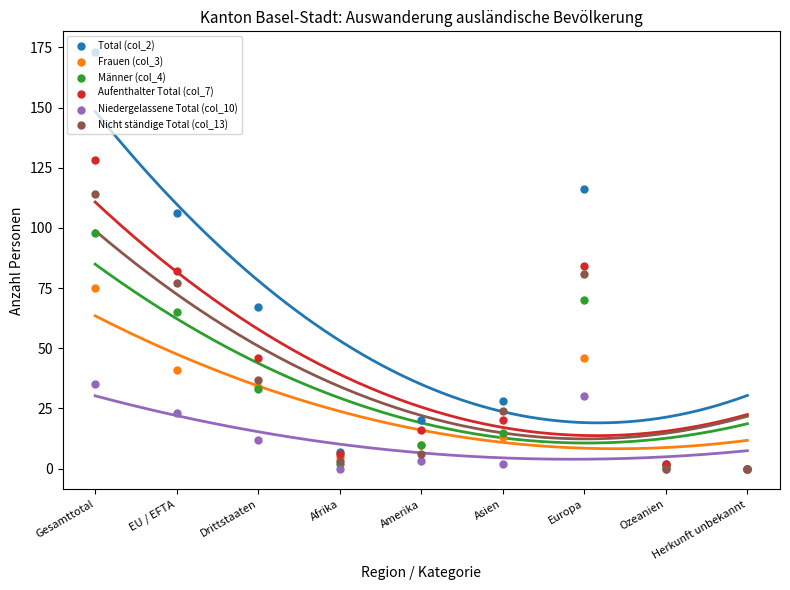

At how many categories does at least one series exceed 149?

1